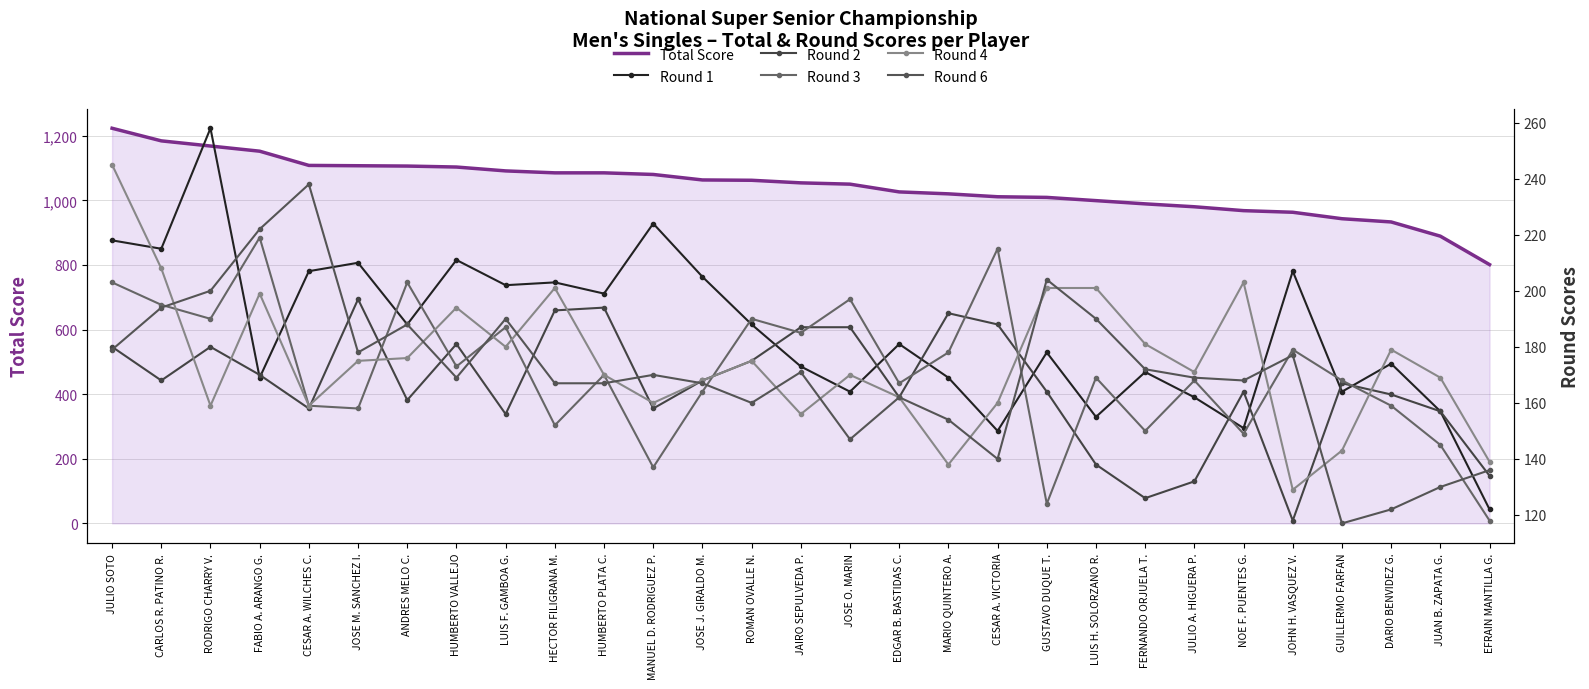

True or false: Round 4 has more than 0 points higher than both neighbors.

True